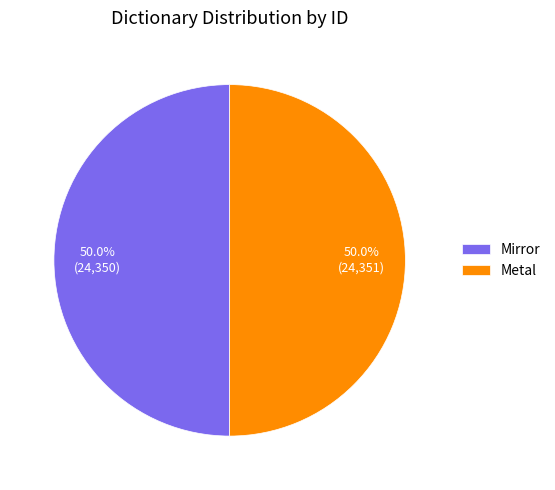

To the nearest percent, what percentage of the pie is Mirror?

50%